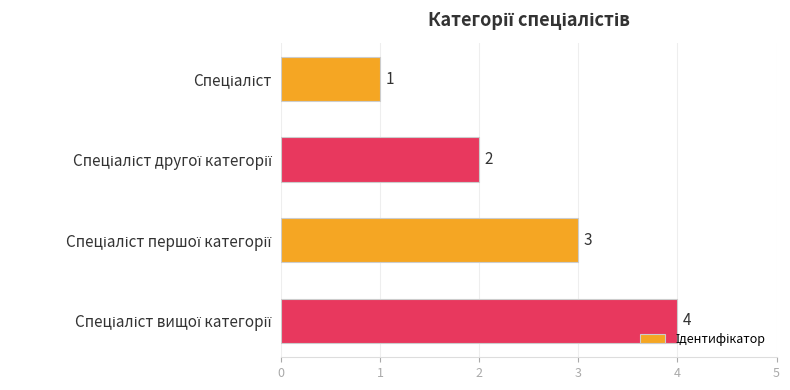

Count the values in the range 2 to 4.

3